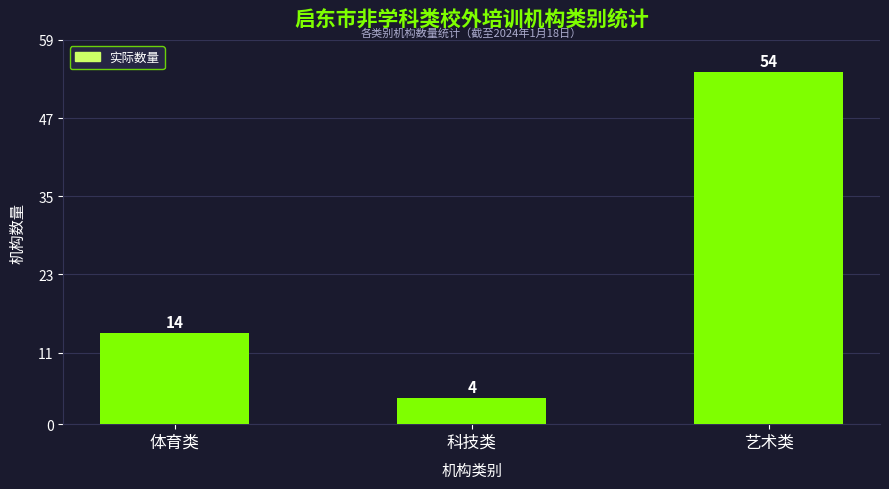

Which label corresponds to the smallest value in the chart?

科技类